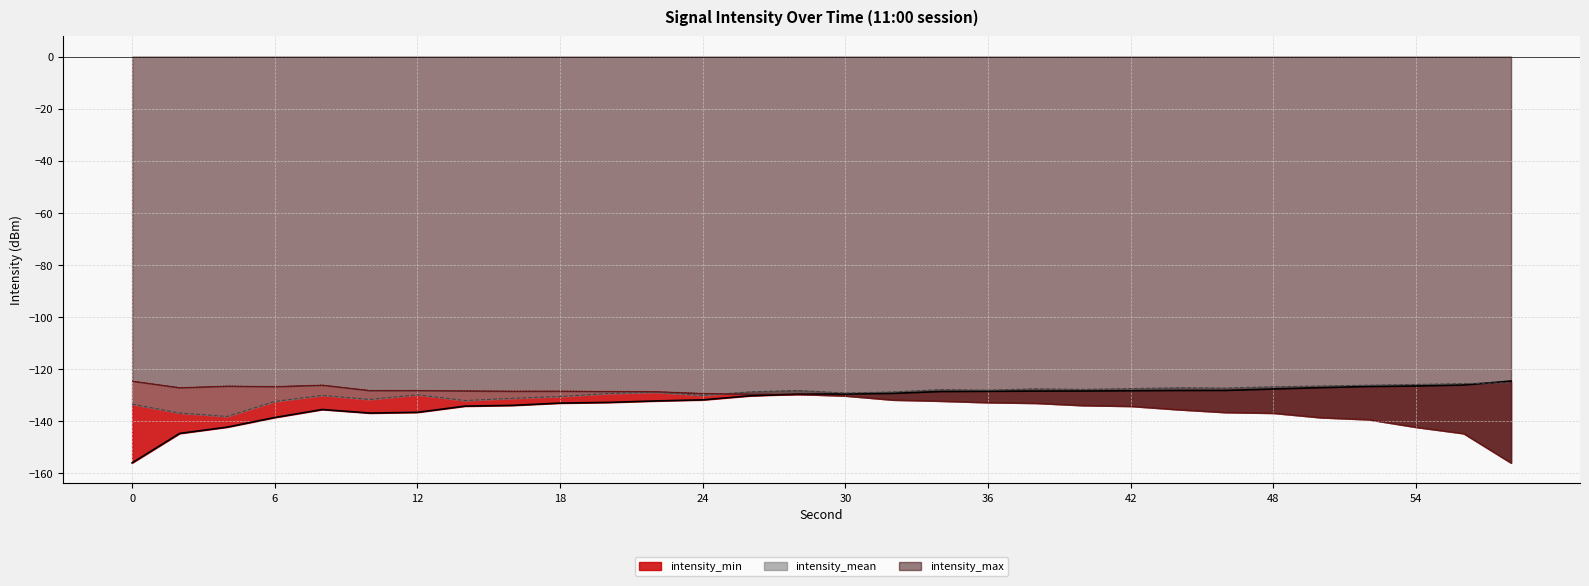

The intensity_max series shows -128.2 at 10. True or false?

True